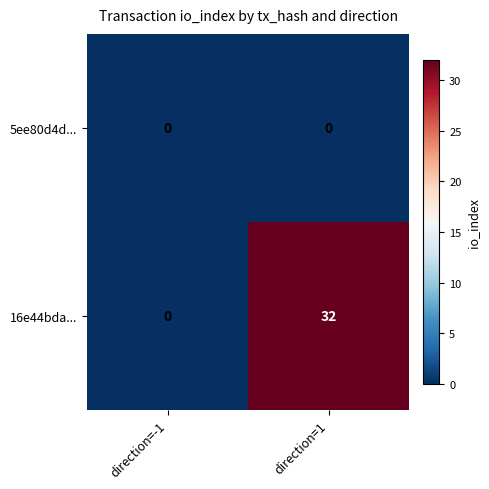

Which series changed the most between direction=-1 and direction=1?

16e44bda...